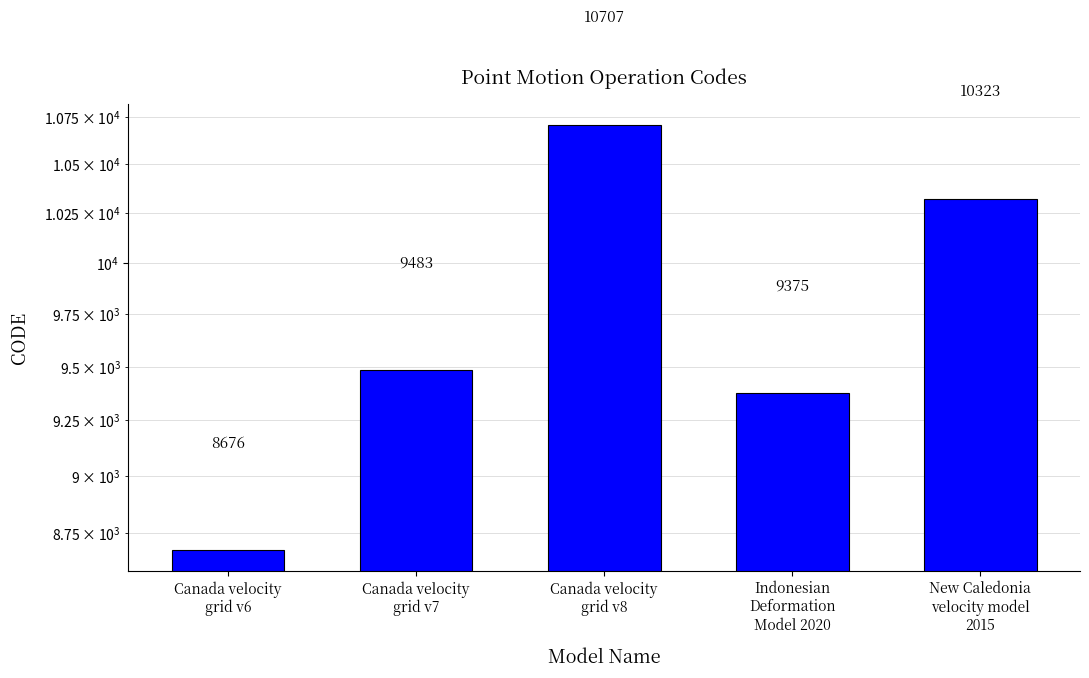

Does the chart contain stacked bars?

No